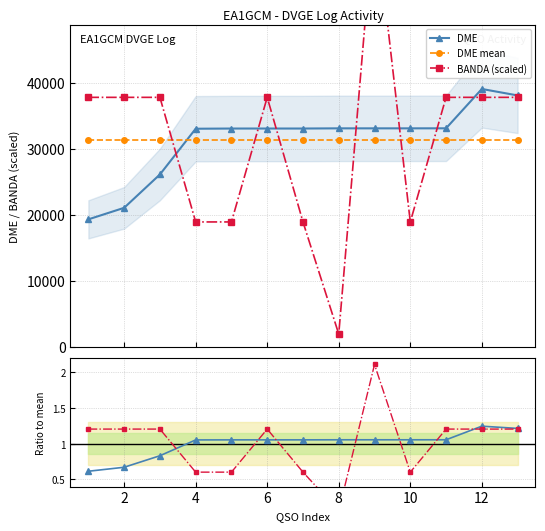

Is it true that DME equals 1.7 at 4?

False